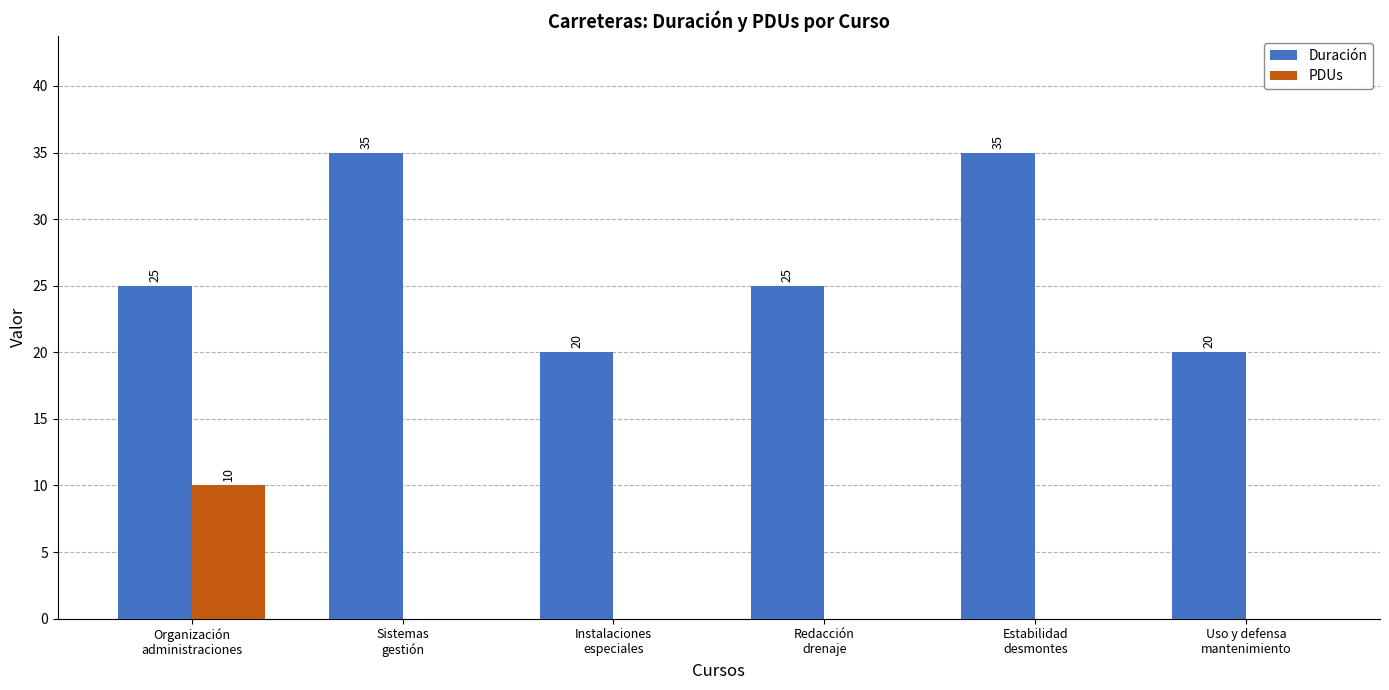

Count the PDUs values in the range 0 to 1.

5